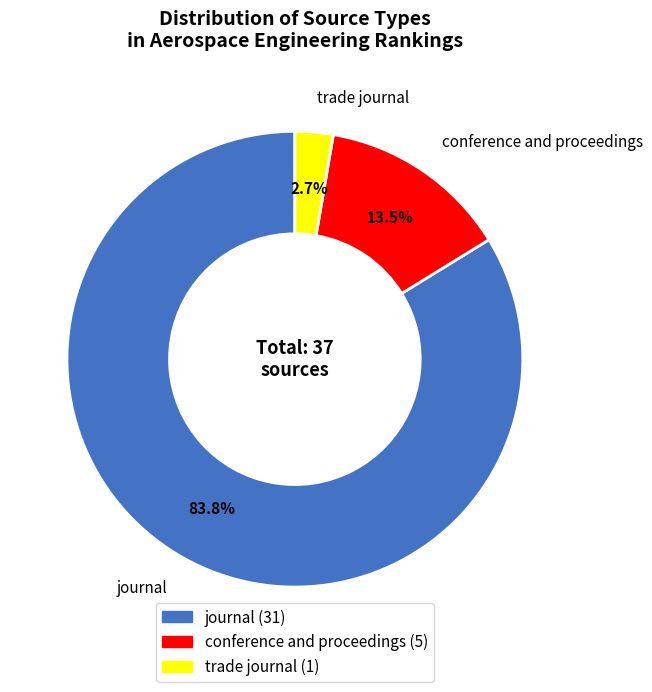

Which slice is the largest?

journal